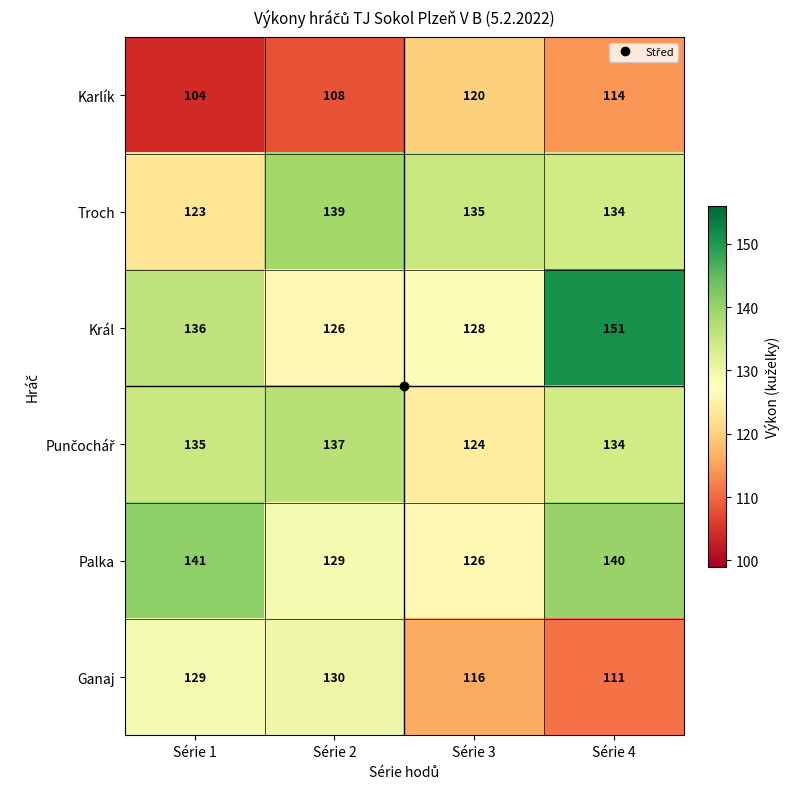

Which series has the largest total across all categories?

Král